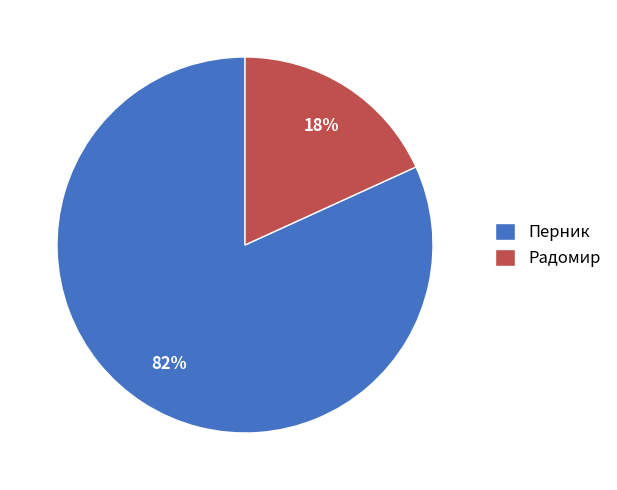

How many slices are in this pie chart?

2